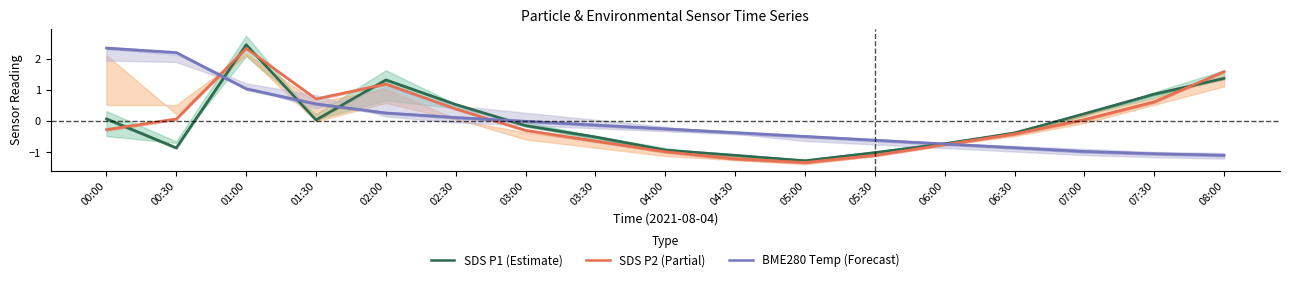

True or false: SDS P2 (Partial) and SDS P1 (Estimate) cross at least once.

True